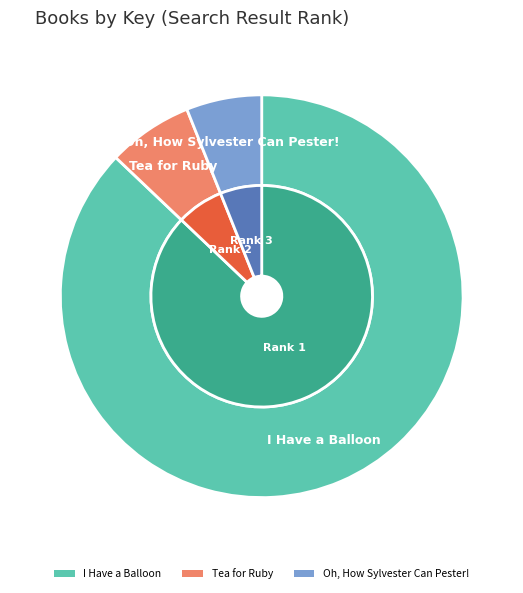

How many segments does this pie chart have?

3